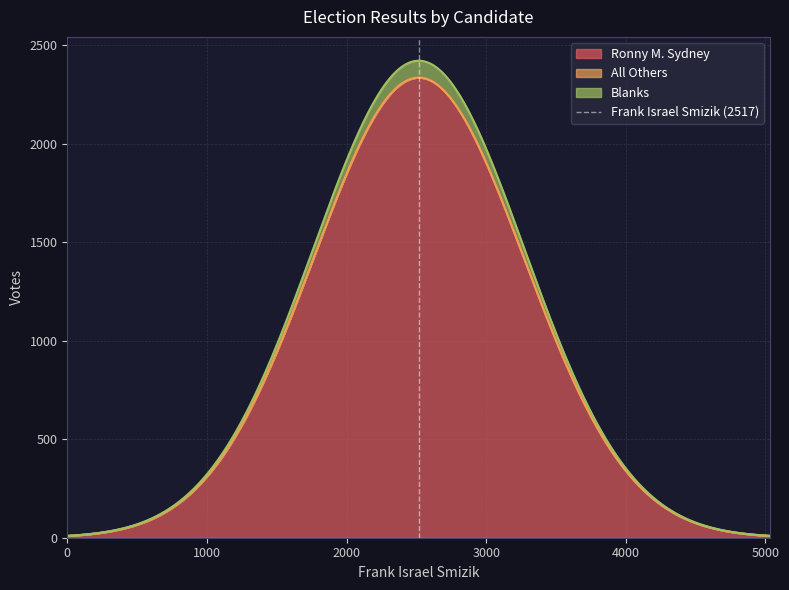

Does the chart display data point markers on the line(s)?

No